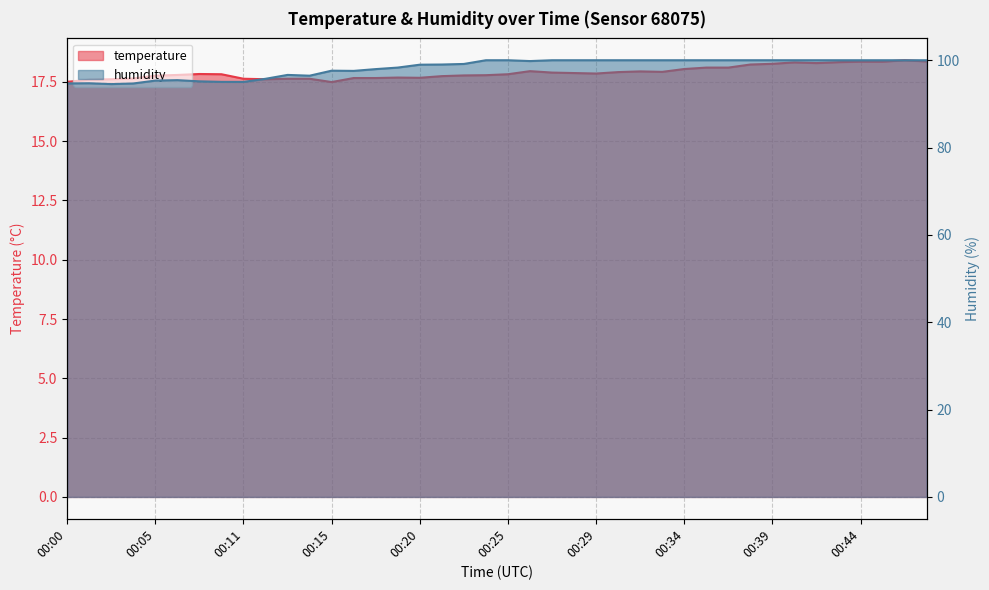

At how many categories does at least one series exceed 35?

40